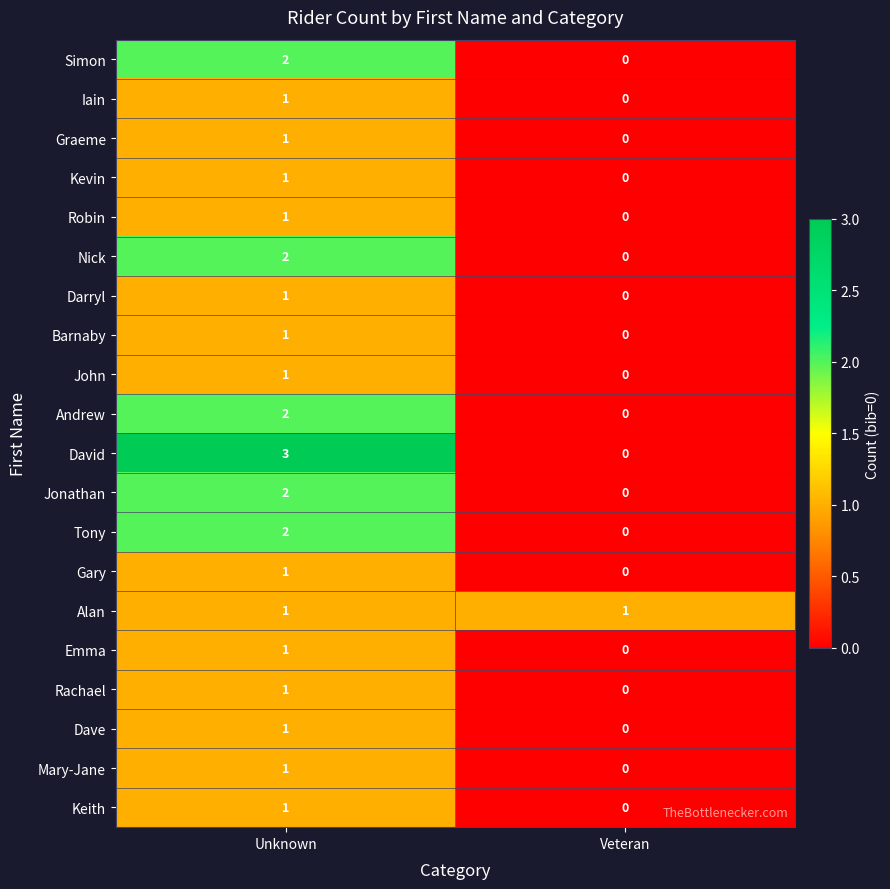

The Alan series shows 0 at Unknown. True or false?

False